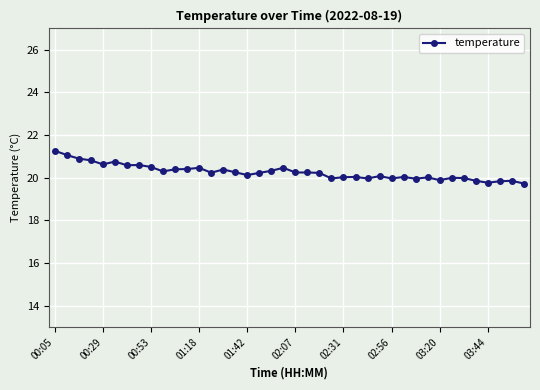

True or false: there are more than 0 points higher than both neighbors.

True